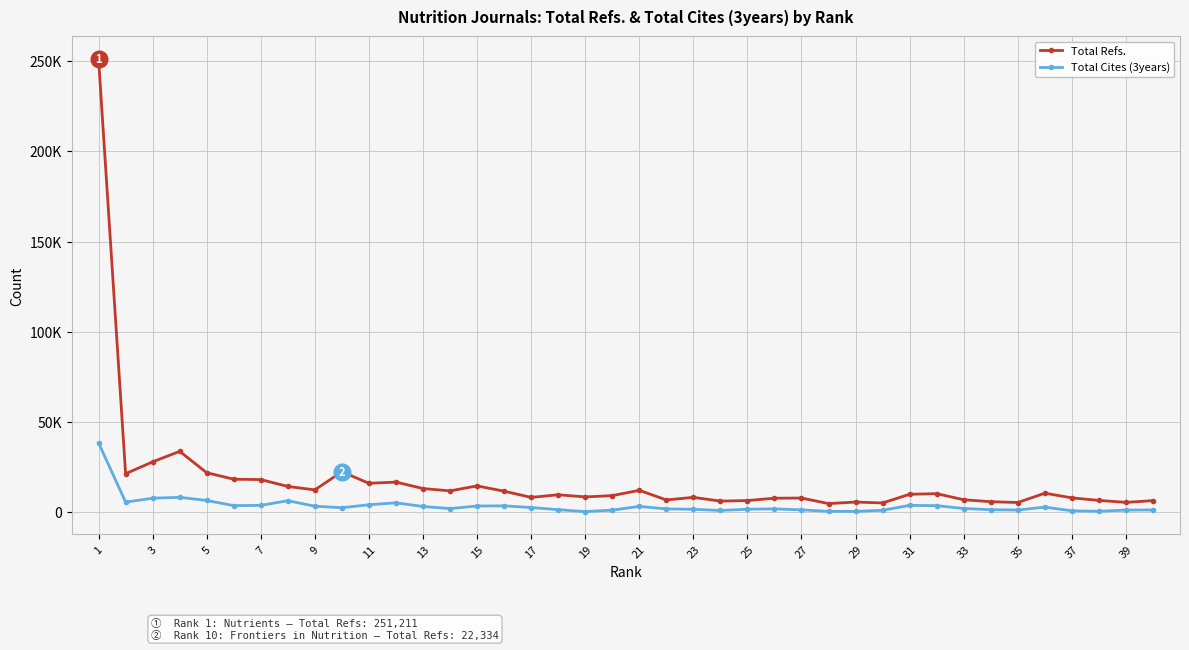

Does the chart have visible grid lines?

Yes